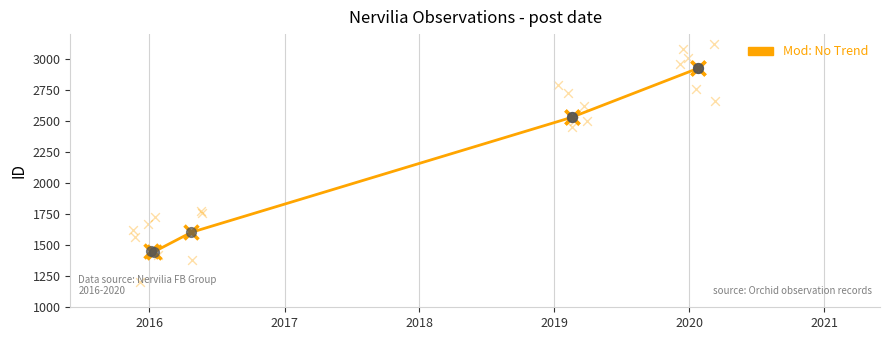

Is the value of Mod: No Trend at 2017 greater than the value of Observations at 2018?

No